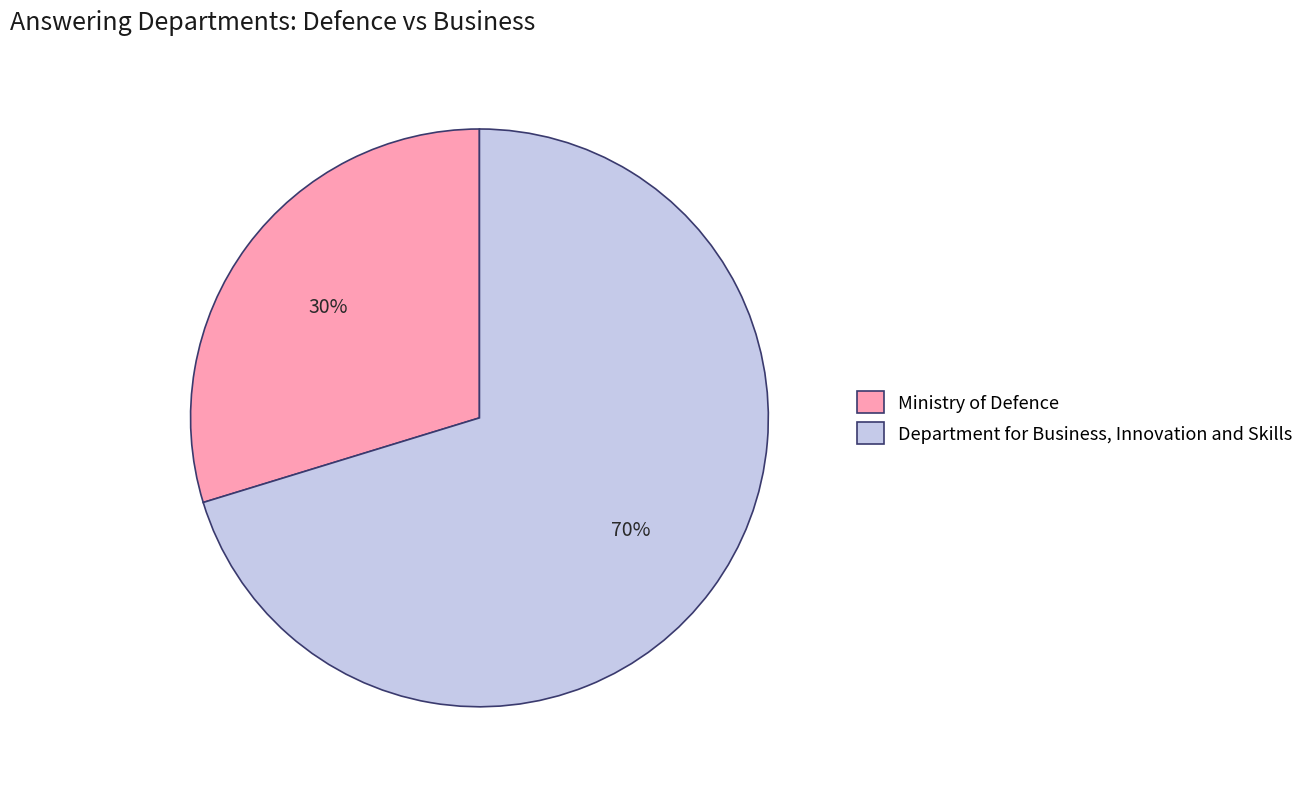

Which category has the smallest portion of the pie?

Ministry of Defence